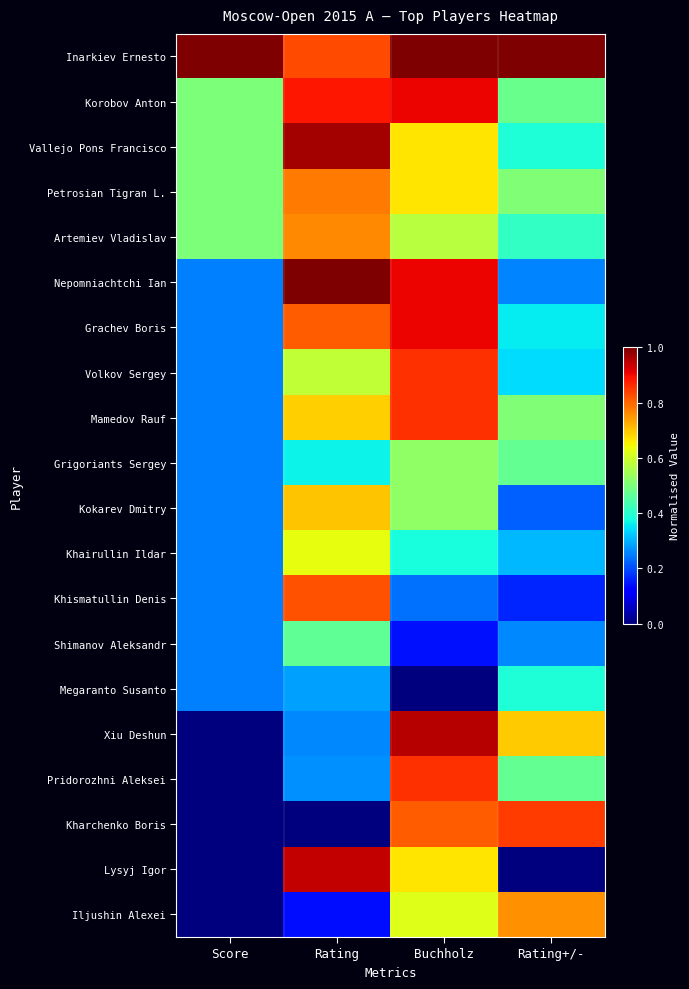

What is the total value across all series at Rating+/-?

8.8